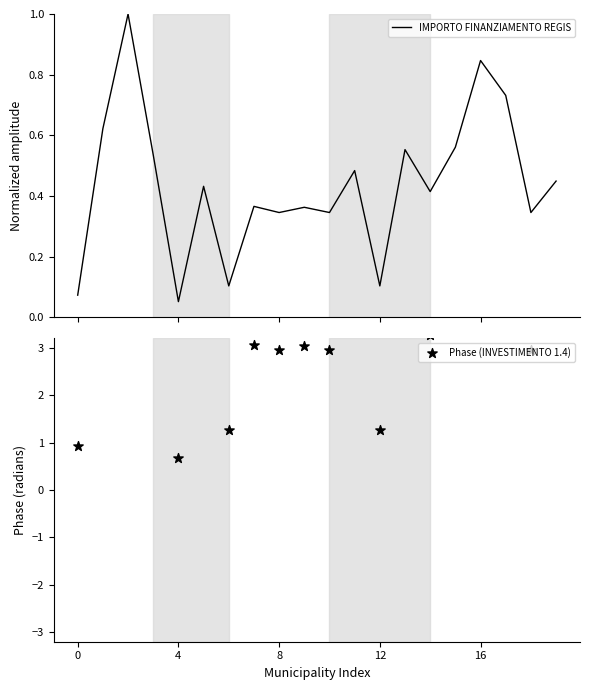

Which series reaches the minimum Y coordinate?

Phase (INVESTIMENTO 1.4)